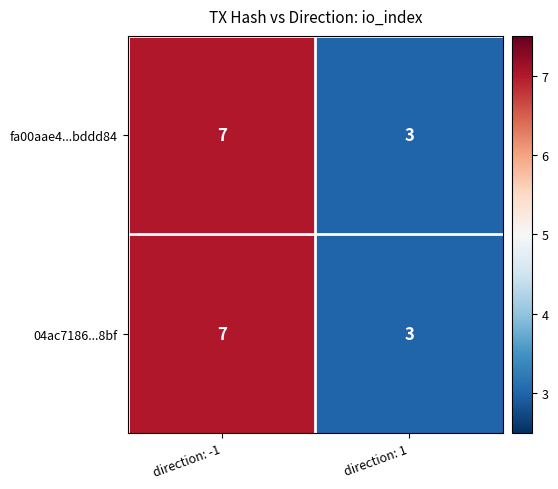

What is the difference between the fa00aae4...bddd84 values at direction: -1 and direction: 1?

4